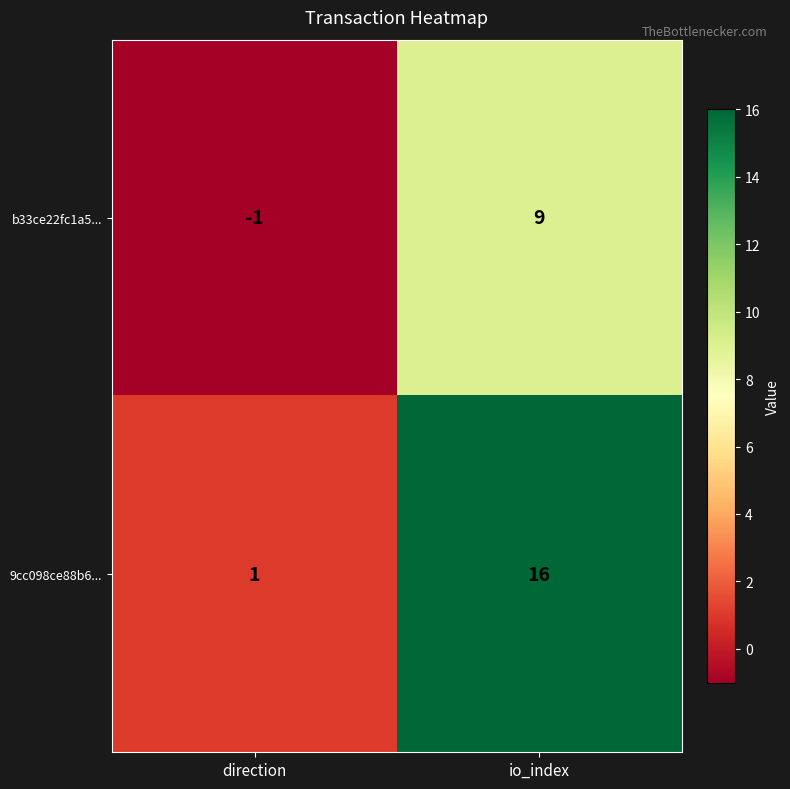

How many distinct data groups are displayed?

2